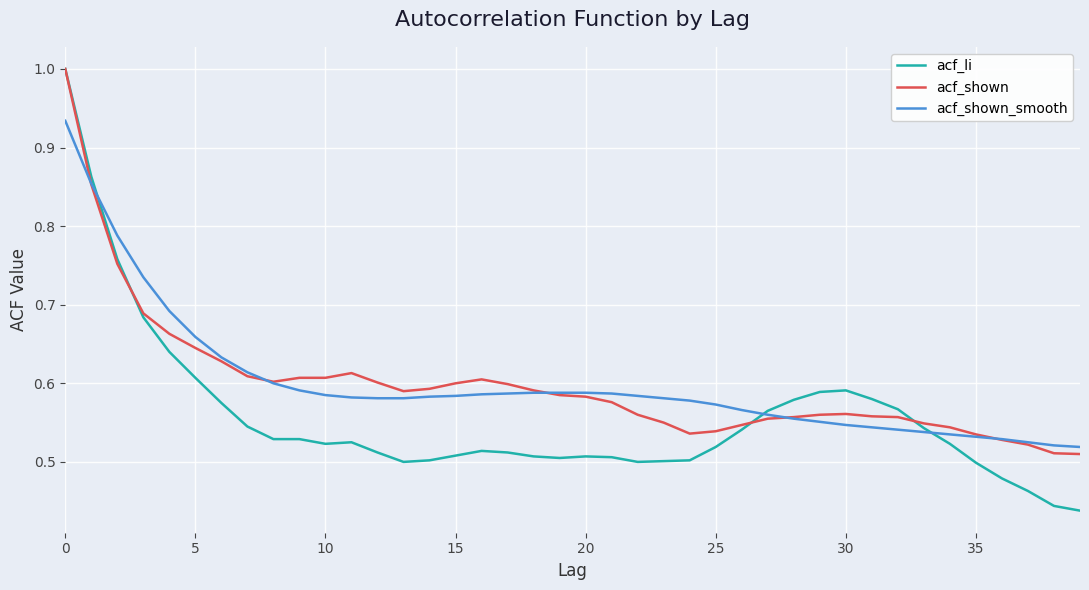

Which series has the largest range (max minus min)?

acf_li